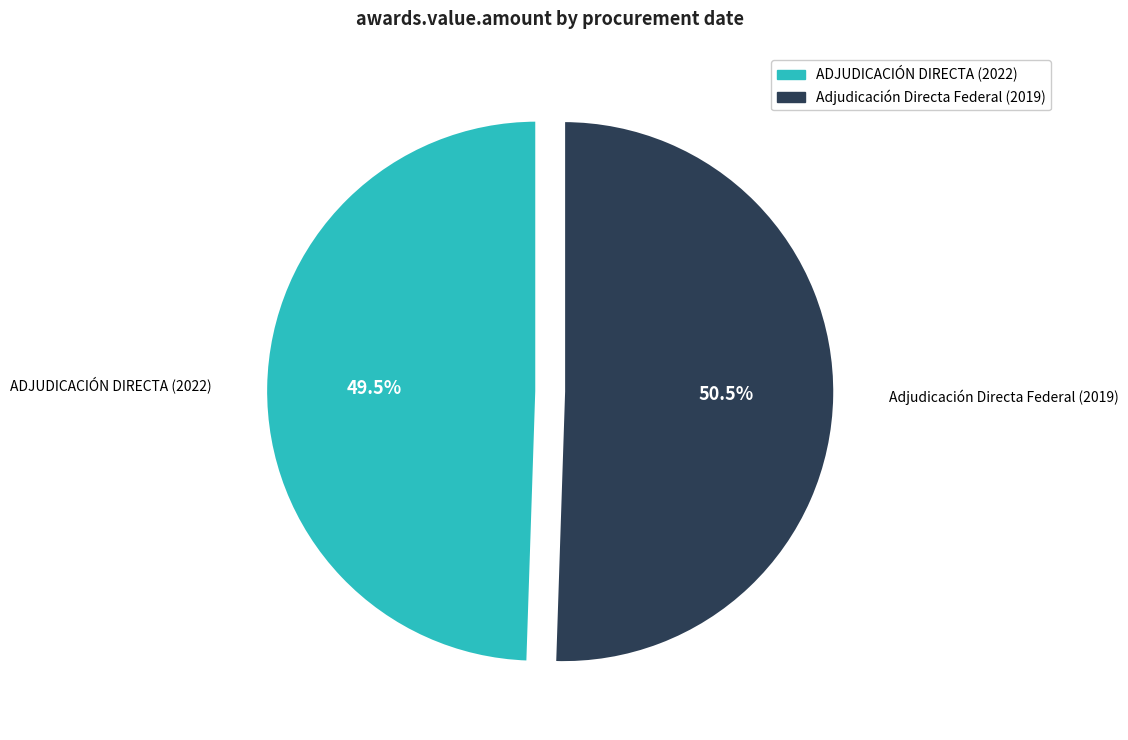

Combined, do ADJUDICACIÓN DIRECTA (2022) and Adjudicación Directa Federal (2019) account for over 50%?

Yes